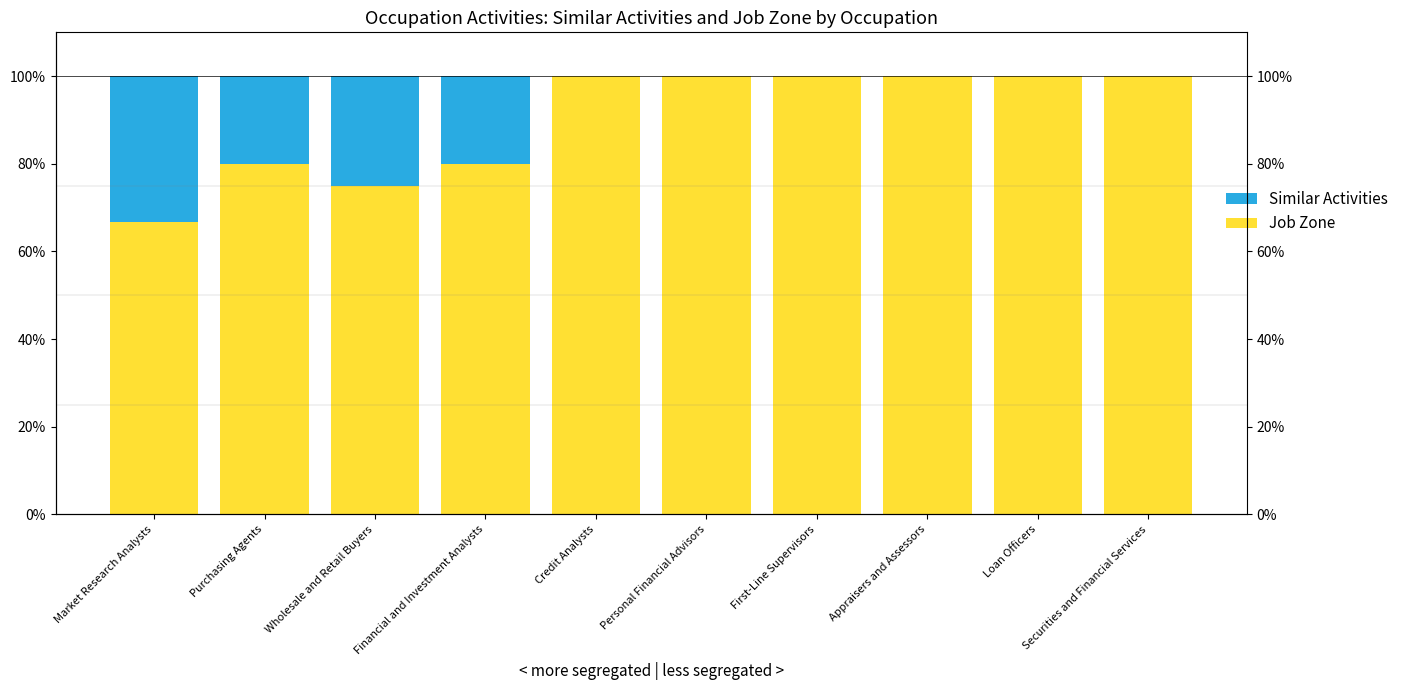

True or false: Job Zone has a value of 100.0 at Personal Financial Advisors.

True